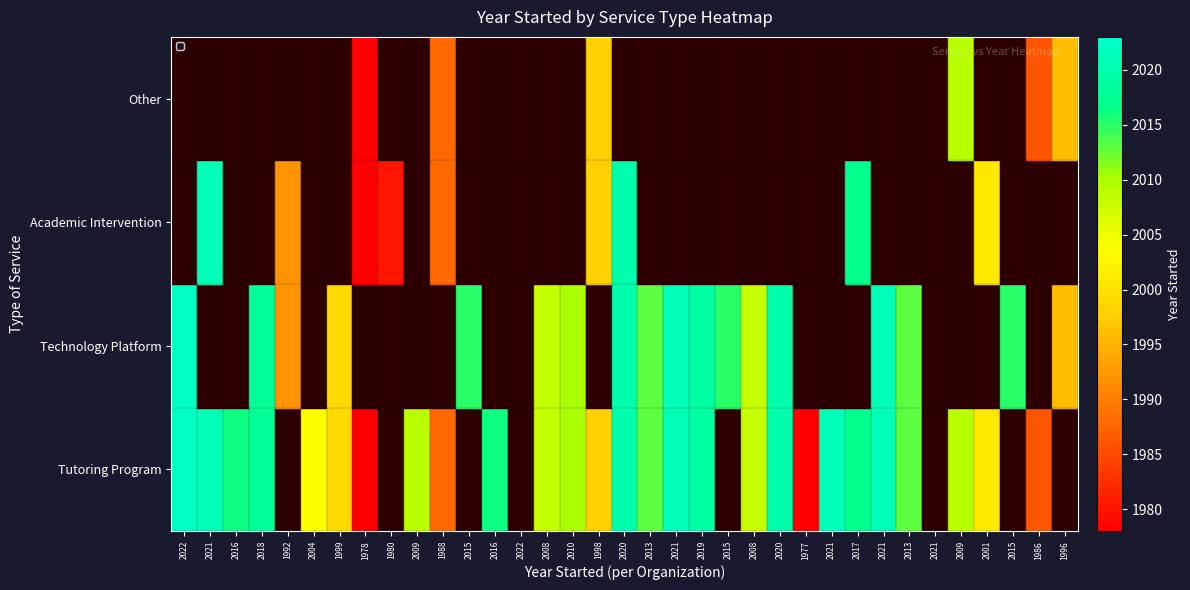

Which category has the lowest value across all series?

1977